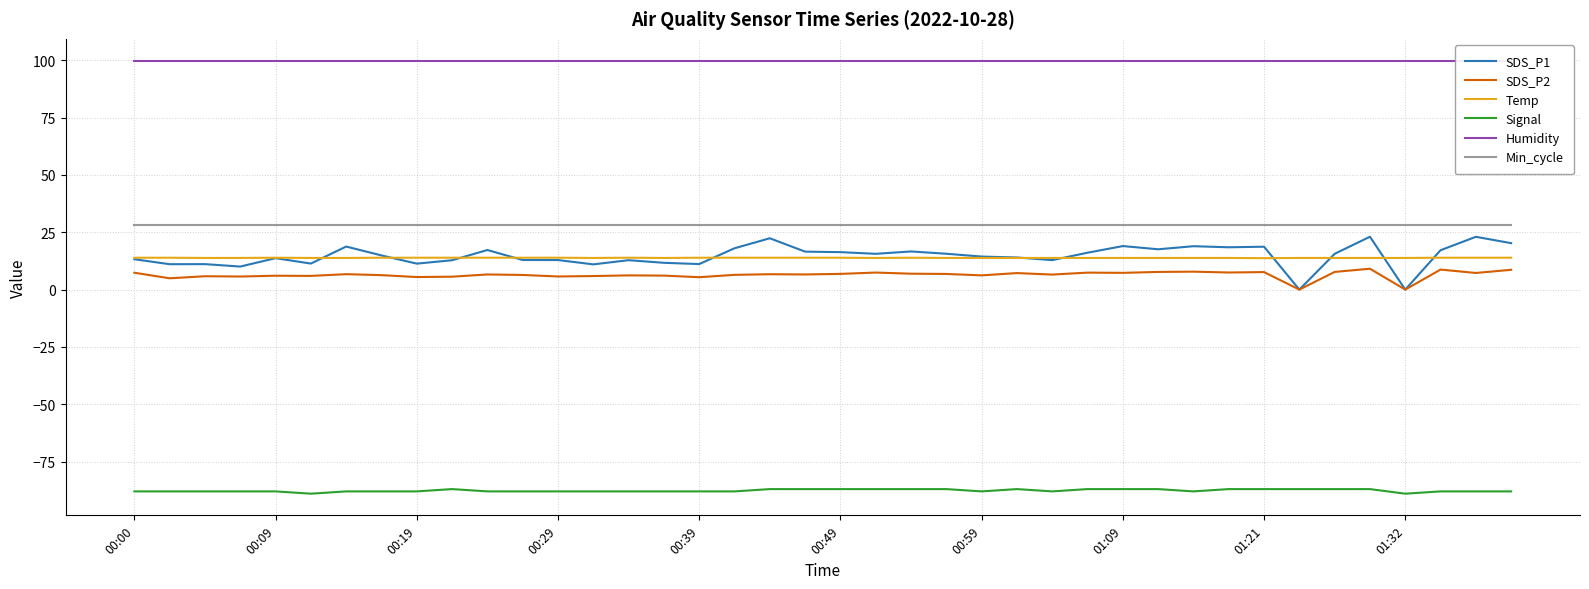

True or false: Signal and SDS_P2 cross at least once.

False